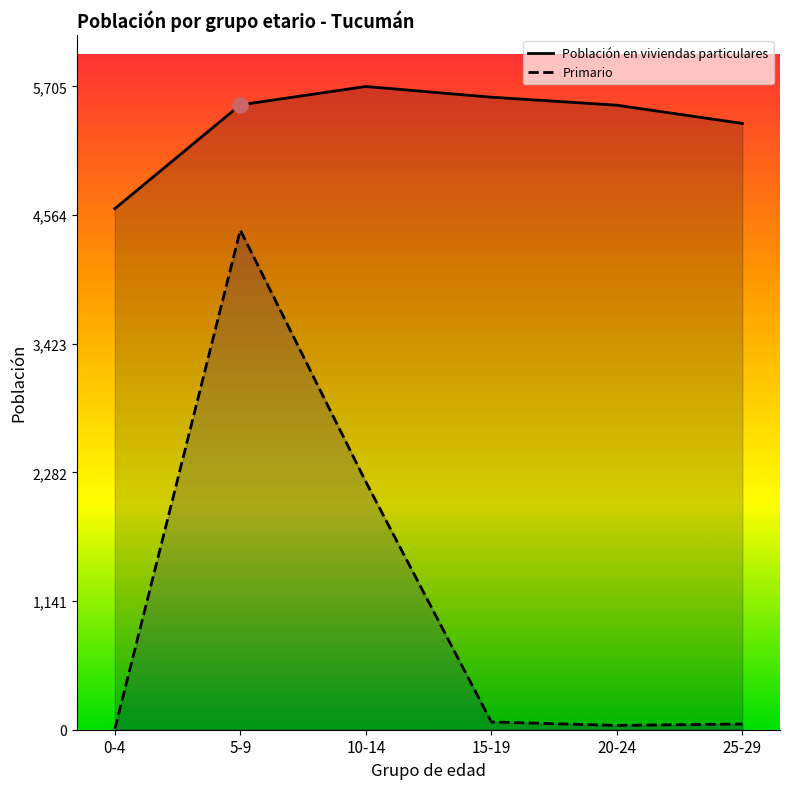

Which series reaches the minimum Y coordinate?

Primario